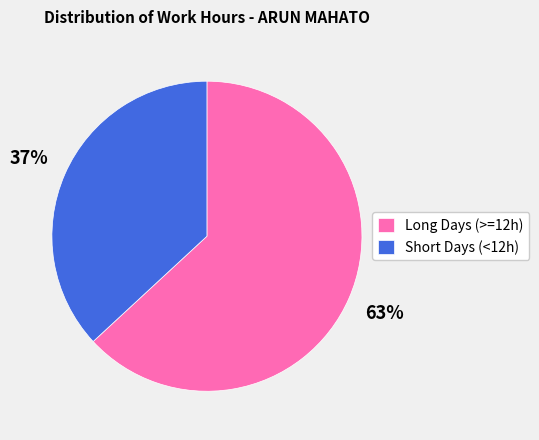

To the nearest percent, what is the average slice percentage?

50%